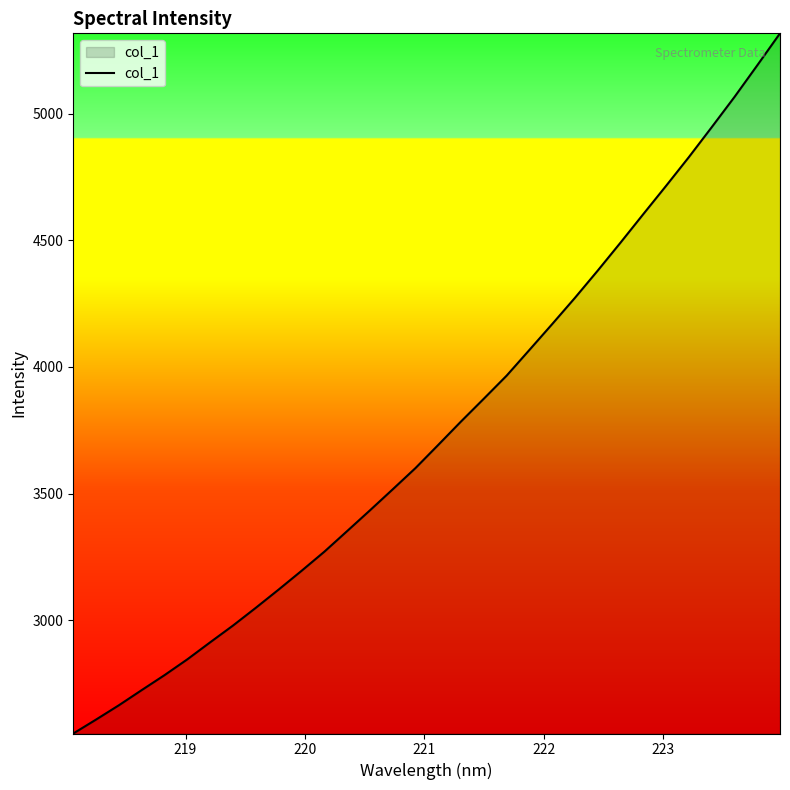

What is the difference between the maximum and minimum values?

2763.9